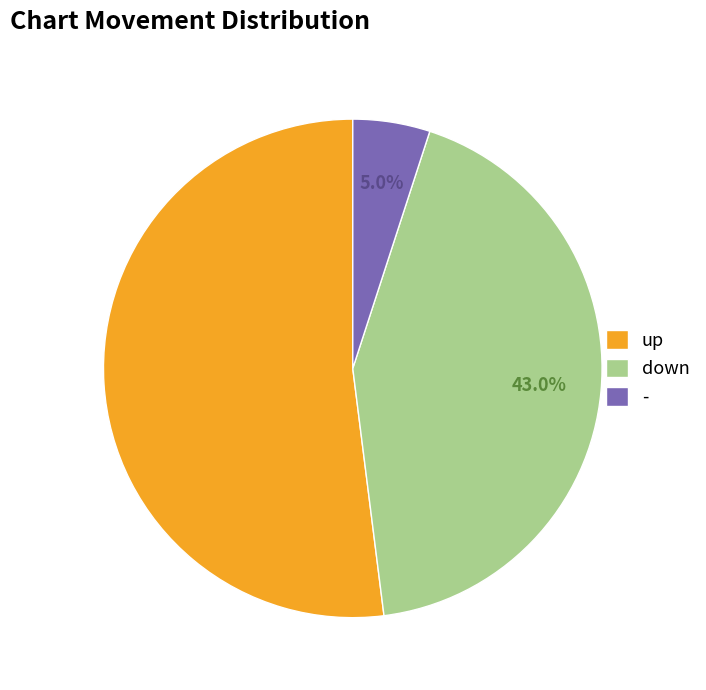

Combined, what portion of the pie is - and down?

48.0%